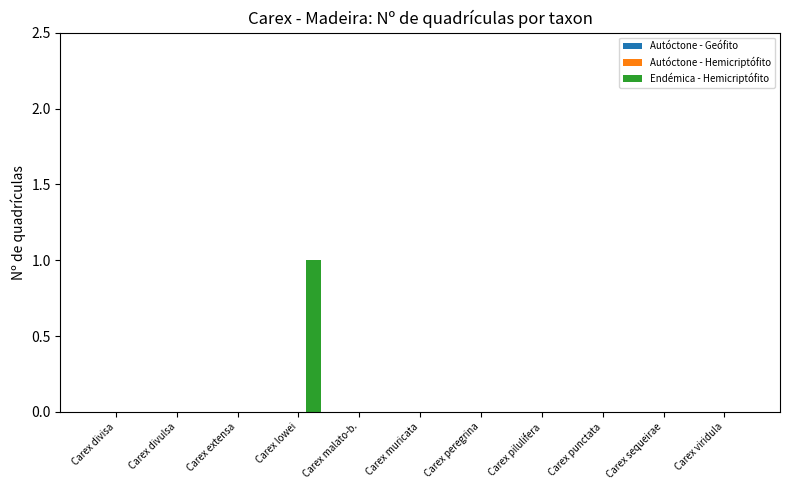

At which category does the chart reach its peak across all series?

Carex lowei